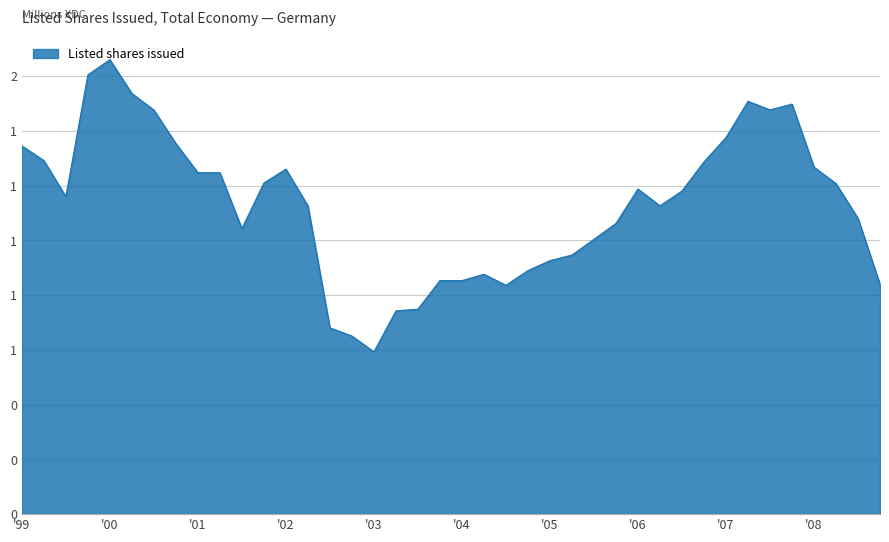

Does the chart display data point markers on the line(s)?

No